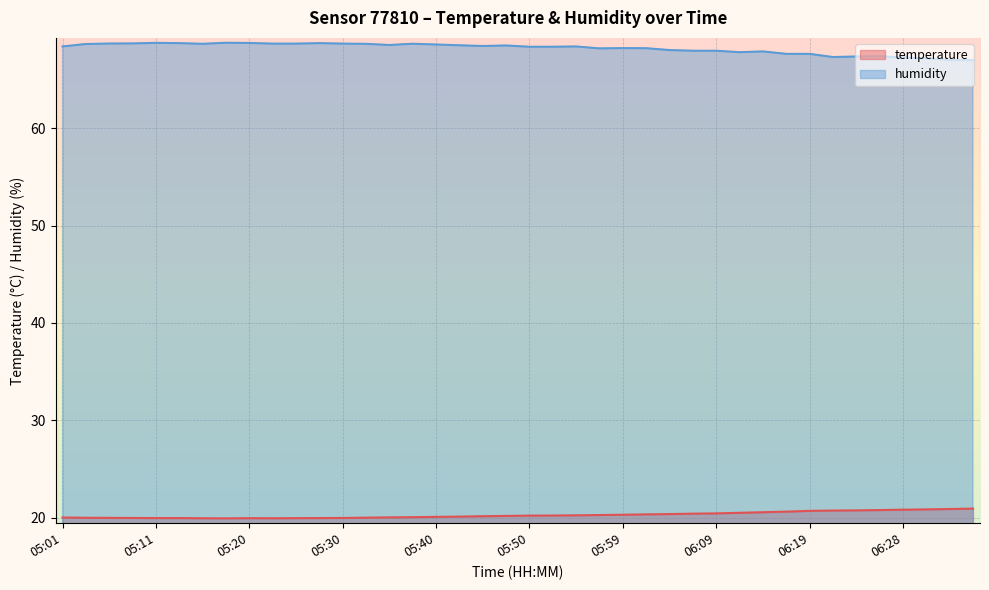

True or false: temperature has a value of 20.2 at 05:54.

True